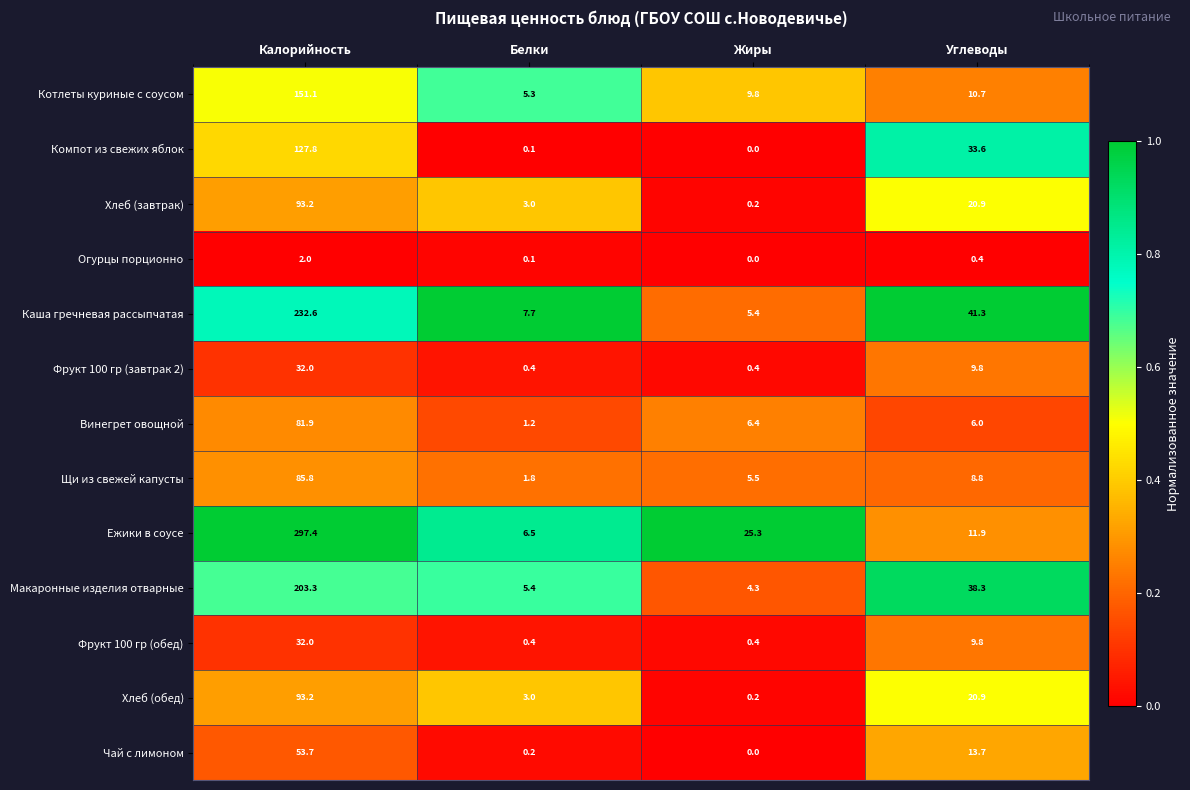

What is the sum of the Каша гречневая рассыпчатая values at Жиры and Углеводы?

46.7